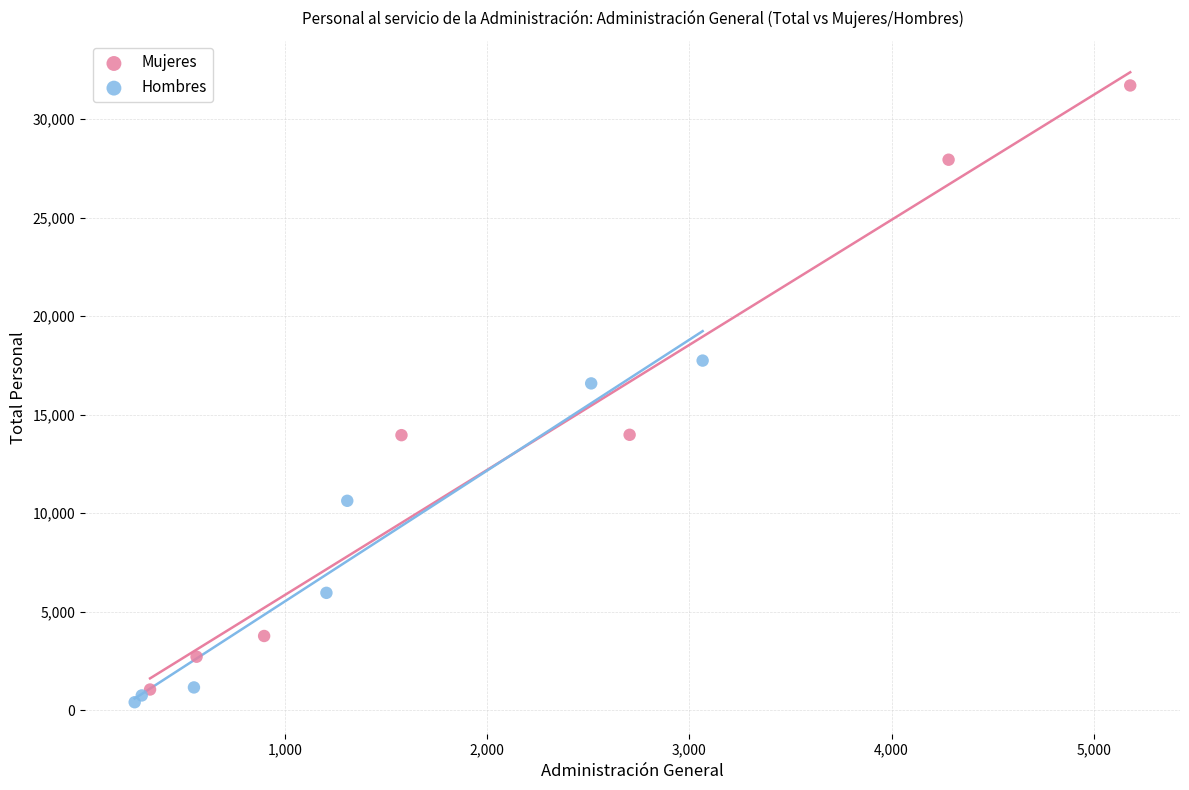

Which series has the widest spread of Y values?

Mujeres